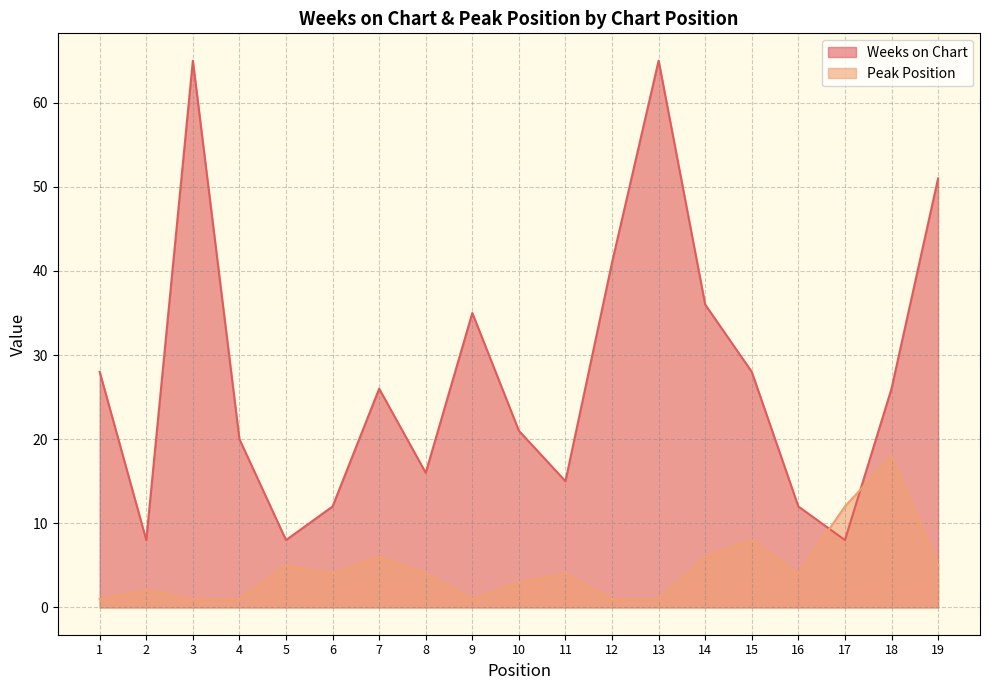

Between 3 and 17, which series saw the biggest shift?

Weeks on Chart